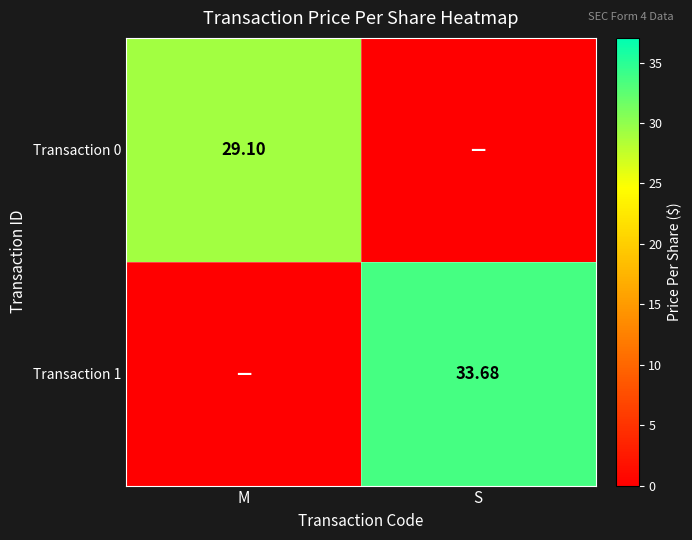

Which series has the largest total across all categories?

Transaction 1